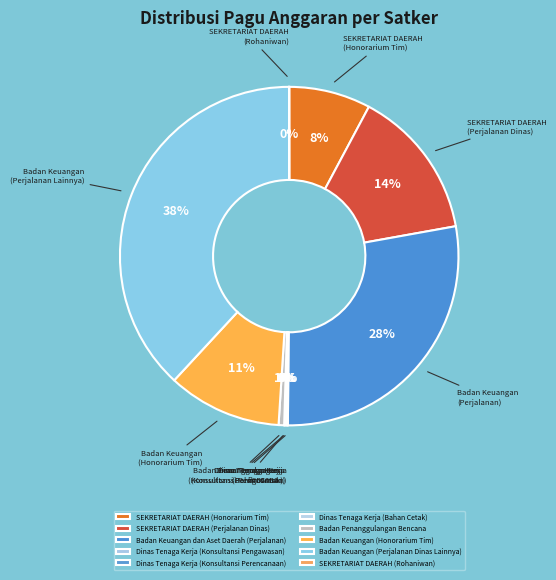

Between SEKRETARIAT DAERAH (Honorarium Tim) and Badan Keuangan dan Aset Daerah (Perjalanan), which is larger?

Badan Keuangan dan Aset Daerah (Perjalanan)